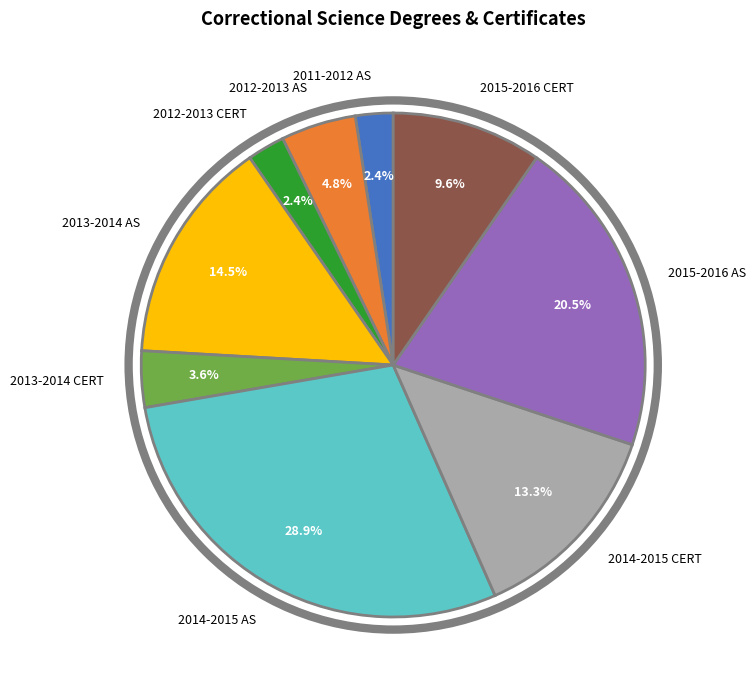

To the nearest percent, what is the average slice percentage?

11%